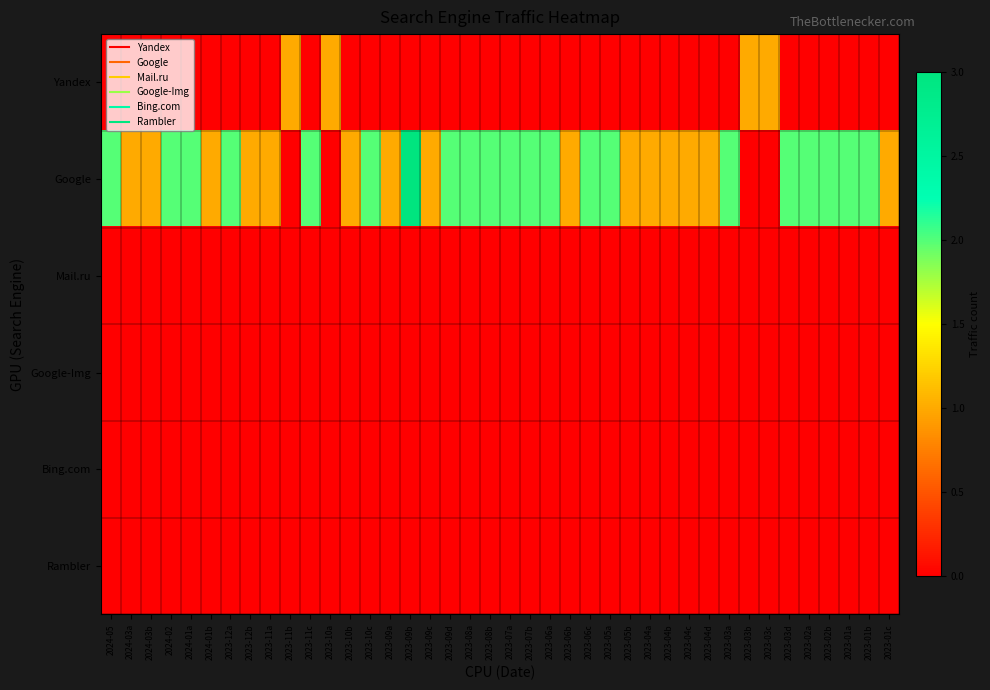

Rank the series by their maximum value, from highest to lowest.

Google, Yandex, Mail.ru, Google-Img, Bing.com, Rambler